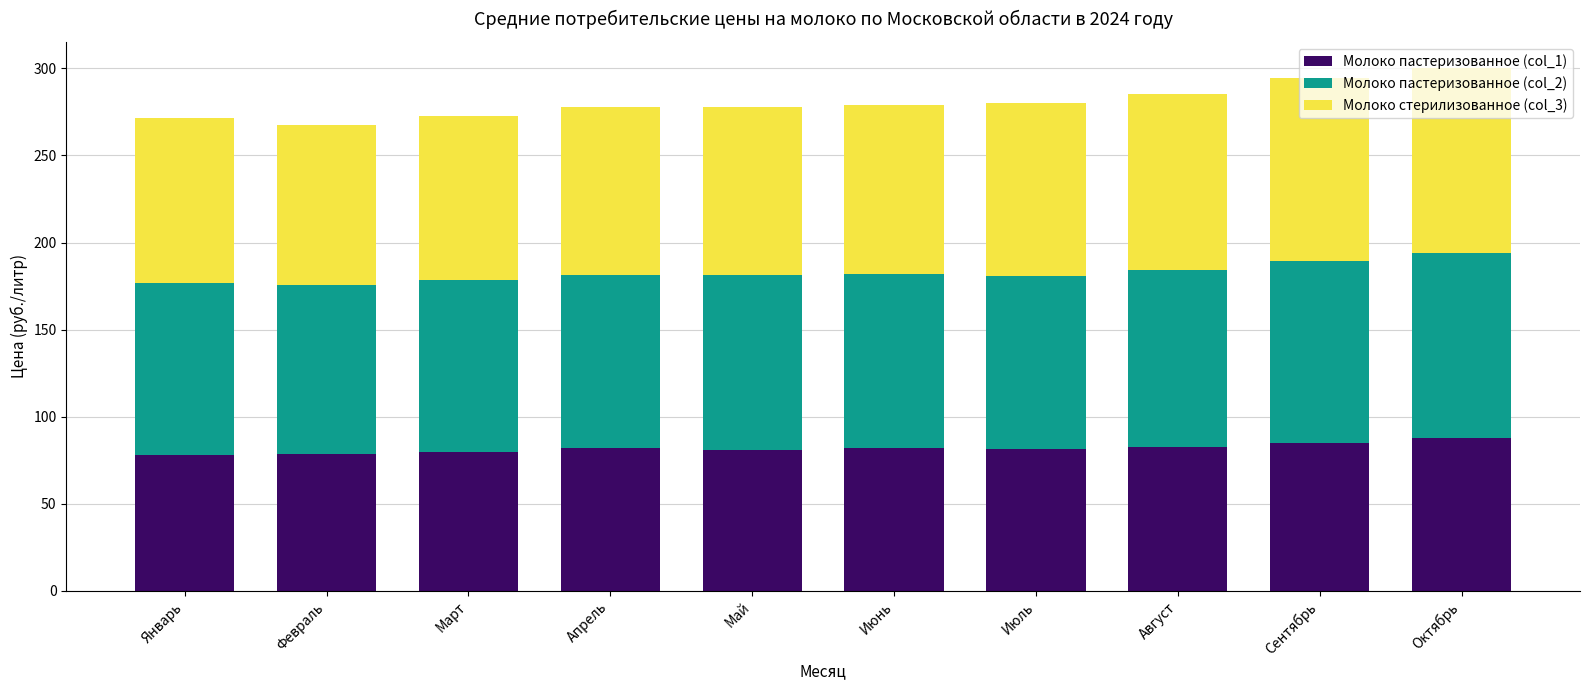

How many data points does each series have?

10